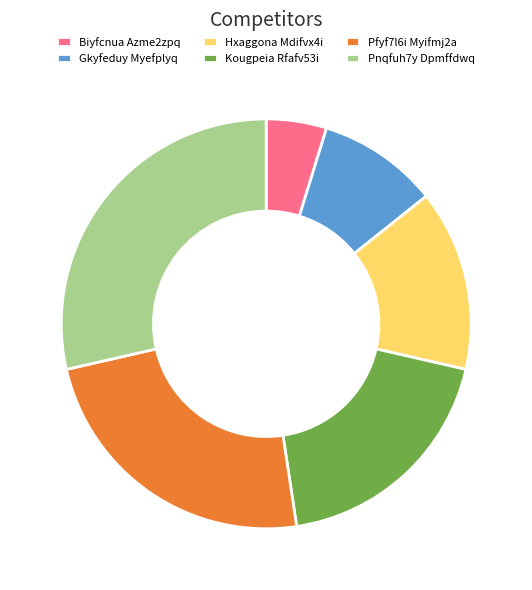

Rank the categories by value from highest to lowest.

Pnqfuh7y Dpmffdwq, Pfyf7l6i Myifmj2a, Kougpeia Rfafv53i, Hxaggona Mdifvx4i, Gkyfeduy Myefplyq, Biyfcnua Azme2zpq